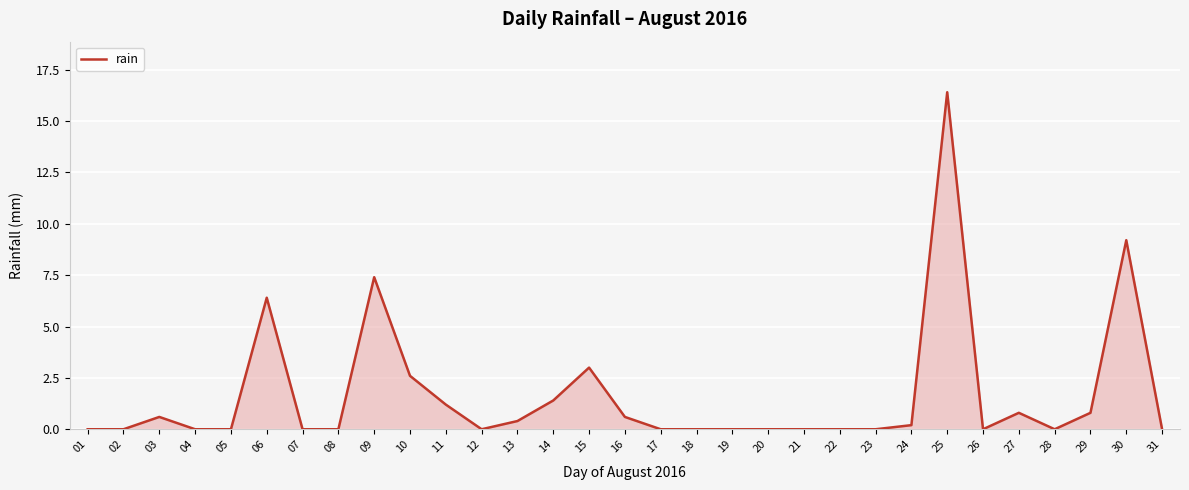

What is the difference between the second highest and second lowest values?

9.2